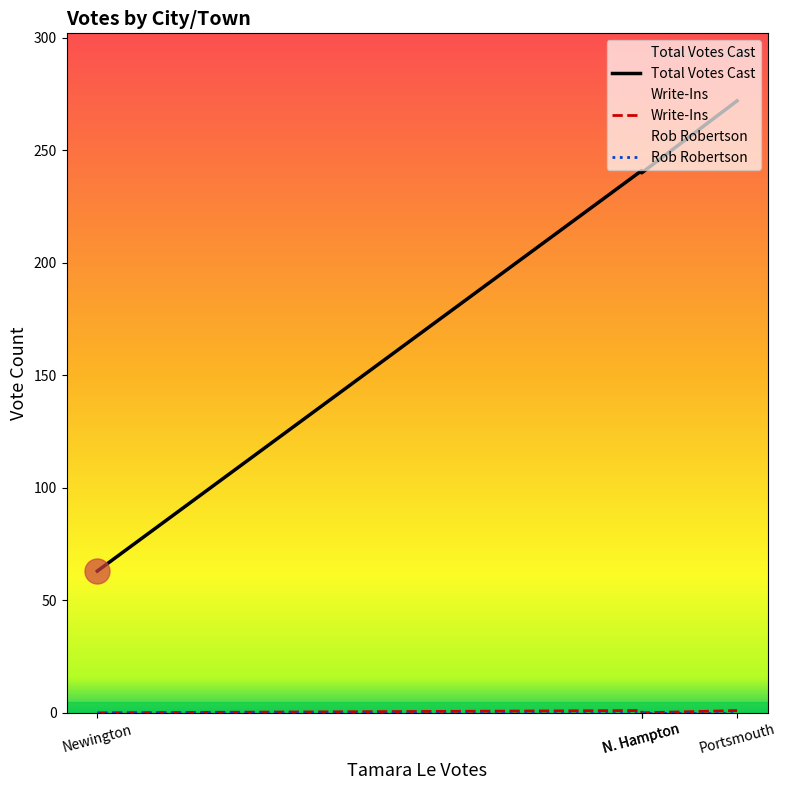

True or false: Write-Ins and Rob Robertson intersect in this chart.

False